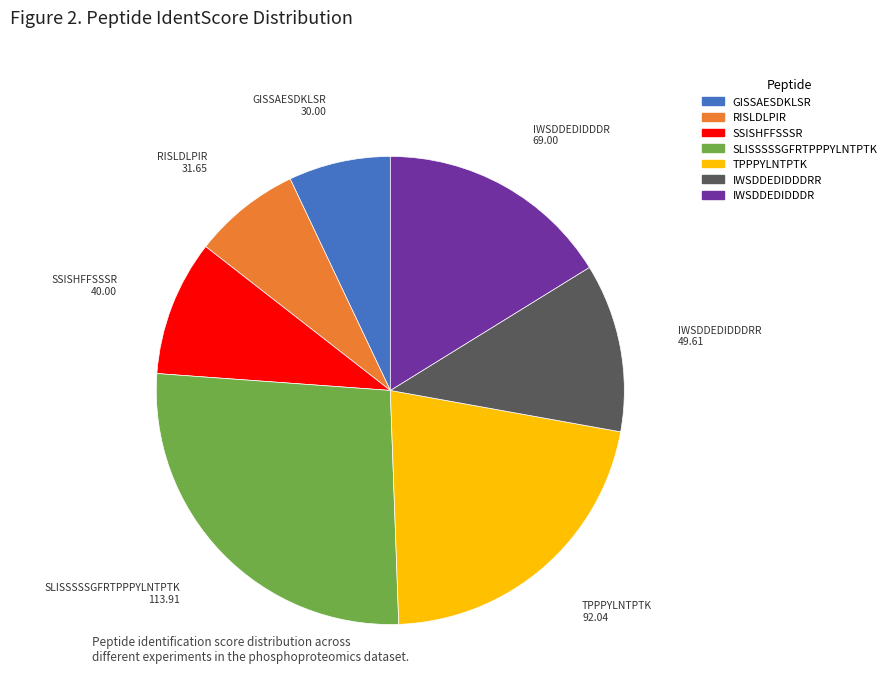

Count the number of slices in the pie.

7